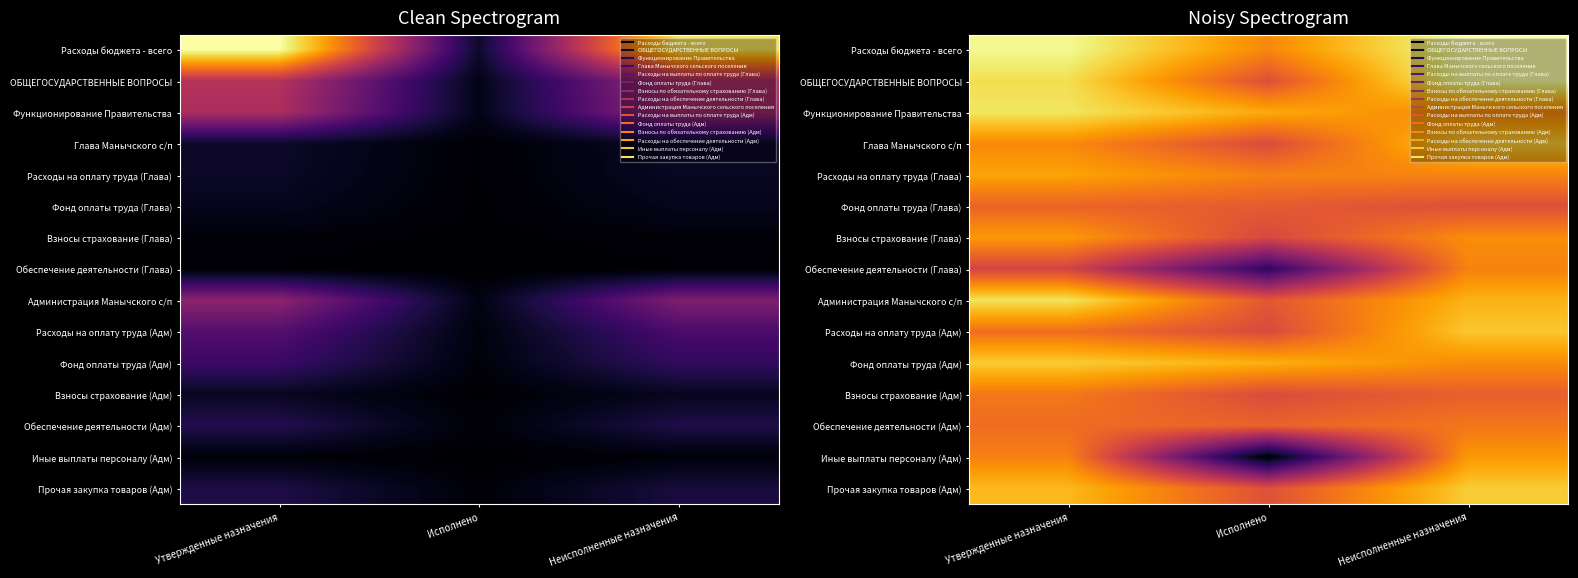

Which series has the largest total across all categories?

Расходы бюджета - всего